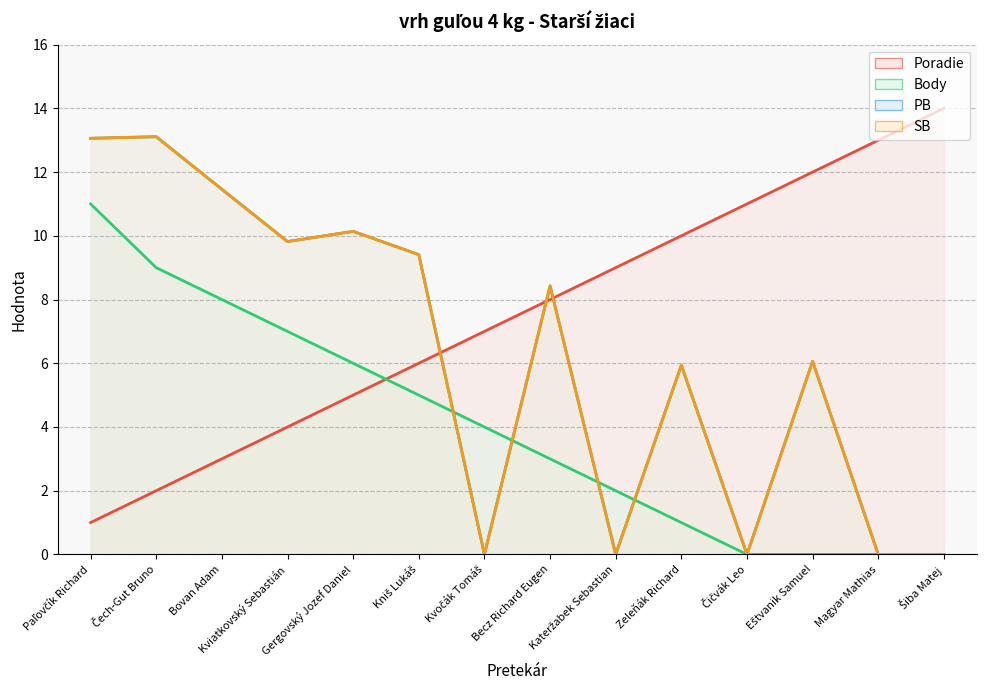

How many intersections are there between Poradie and SB?

3